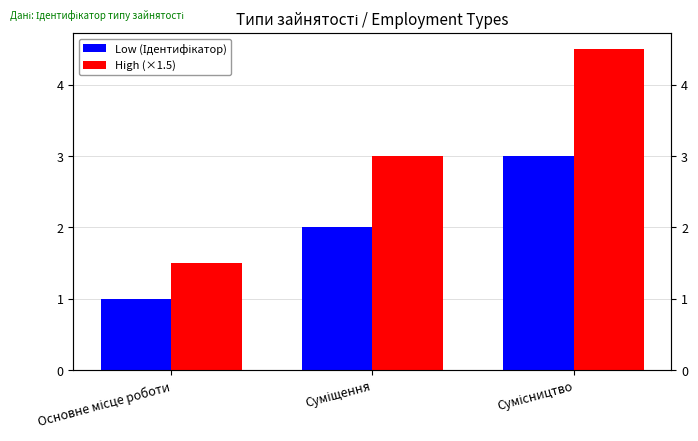

What is the label of the 1st bar from the right?

Сумісництво